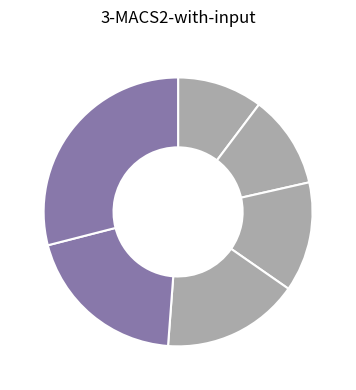

How many slices are in this pie chart?

6